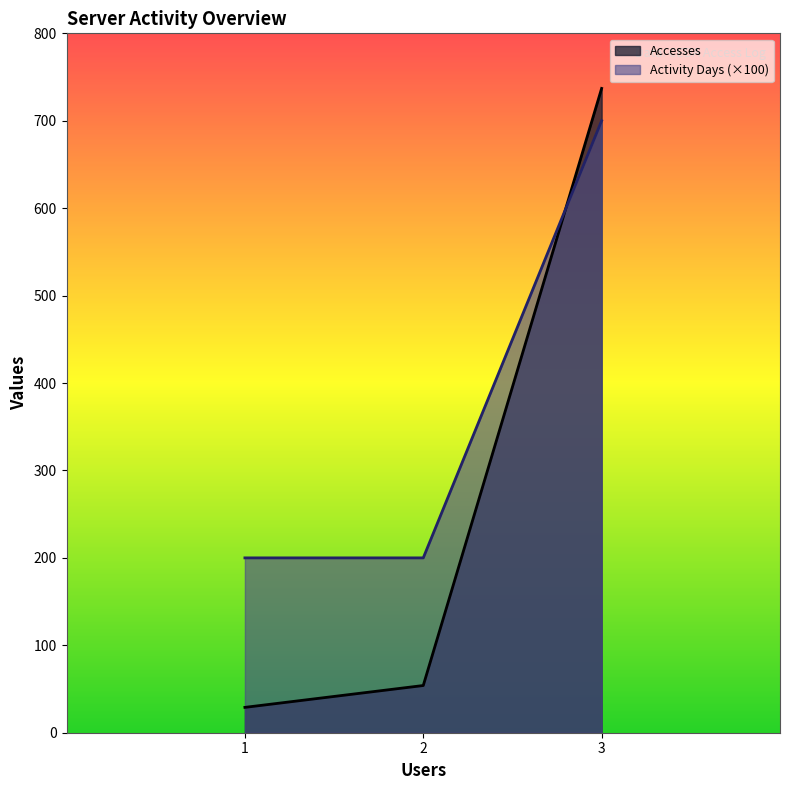

What is the approximate value of Activity Days (×100) at 1, to the nearest 100?

200